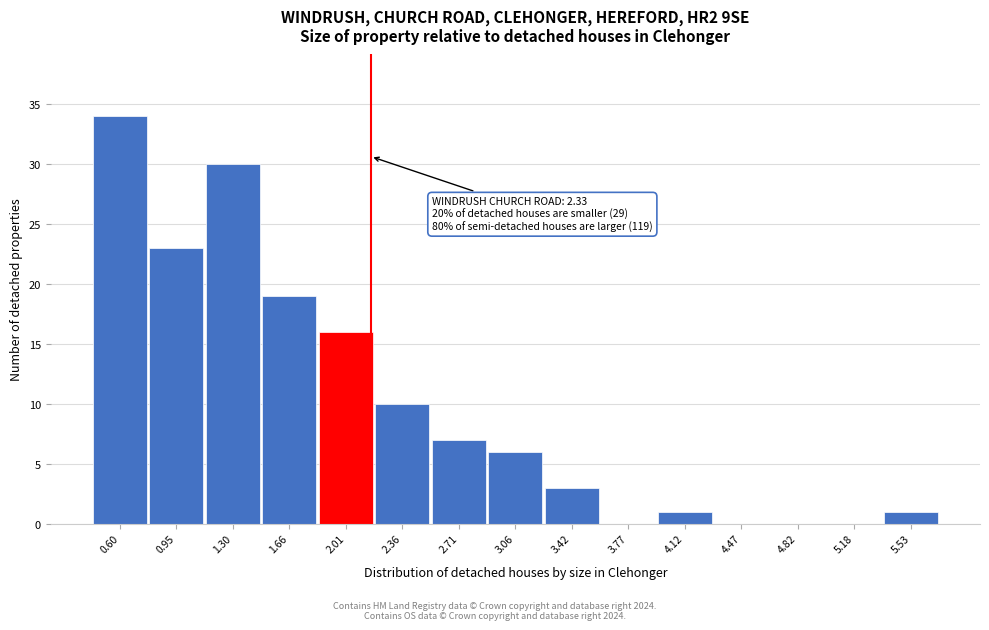

Reading left to right, transcribe all the data shown in this chart.

0.60=34	0.95=23	1.30=30	1.66=19	2.01=16	2.36=10	2.71=7	3.06=6	3.42=3	3.77=0	4.12=1	4.47=0	4.82=0	5.18=0	5.53=1